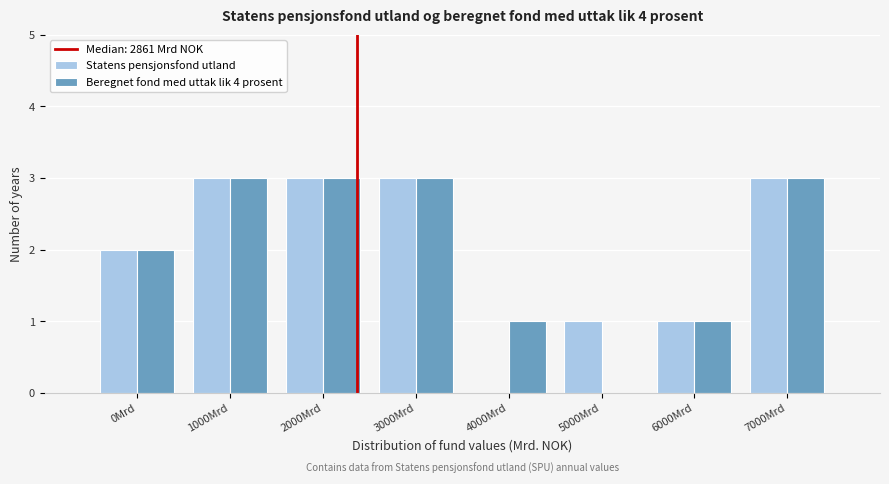

Reading right to left, list all the values displayed in this chart.

Statens pensjonsfond utland: 7000Mrd=3	6000Mrd=1	5000Mrd=1	4000Mrd=0	3000Mrd=3	2000Mrd=3	1000Mrd=3	0Mrd=2
Beregnet fond med uttak lik 4 prosent: 7000Mrd=3	6000Mrd=1	5000Mrd=0	4000Mrd=1	3000Mrd=3	2000Mrd=3	1000Mrd=3	0Mrd=2